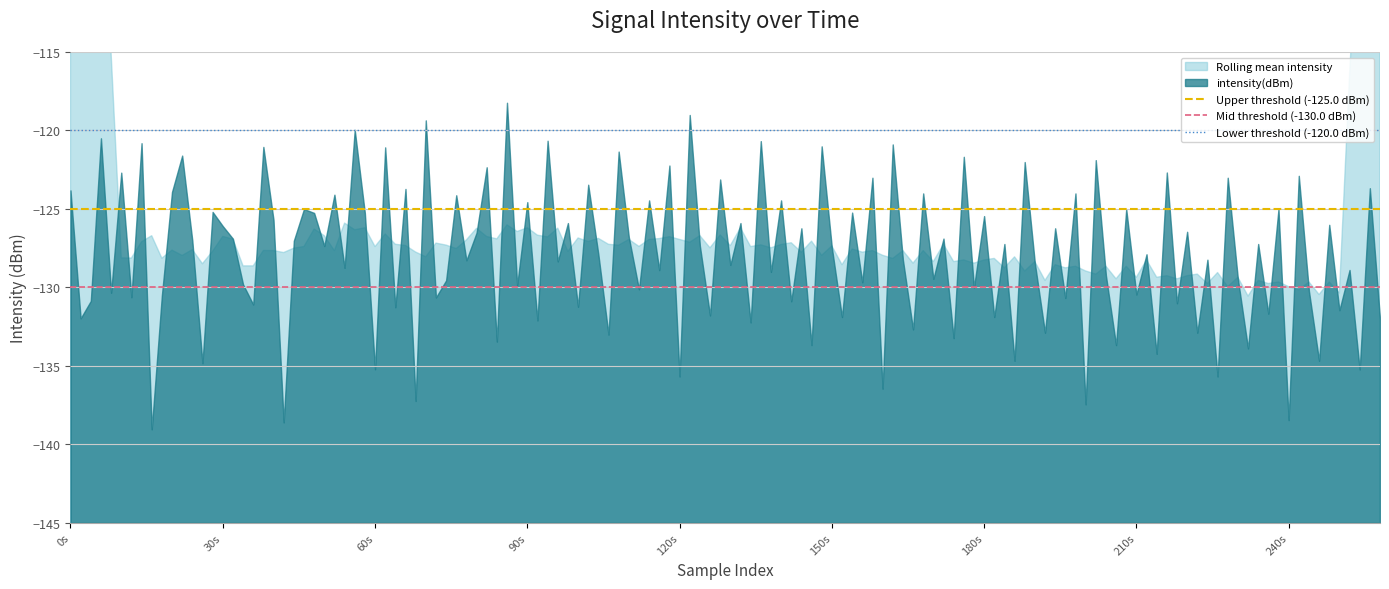

At which label is Lower threshold (-120.0 dBm) closest to -120?

0s